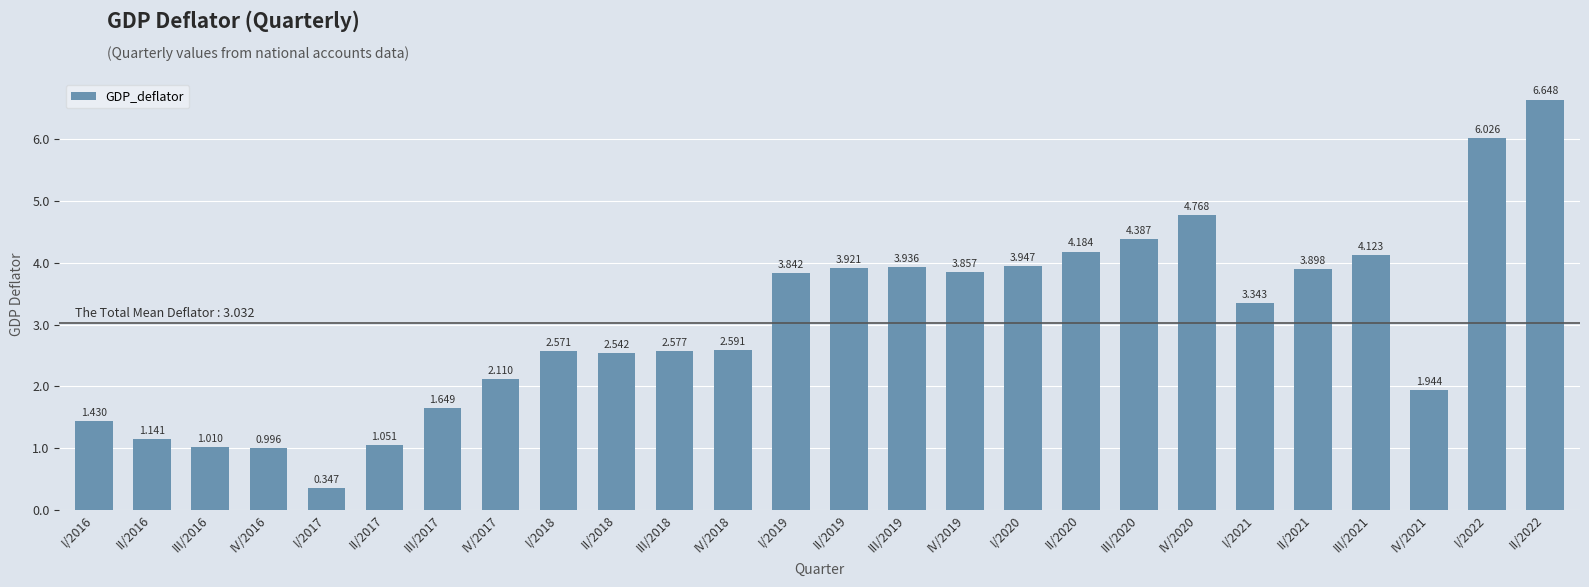

Where is the data nearest to the value 3?

I/2021